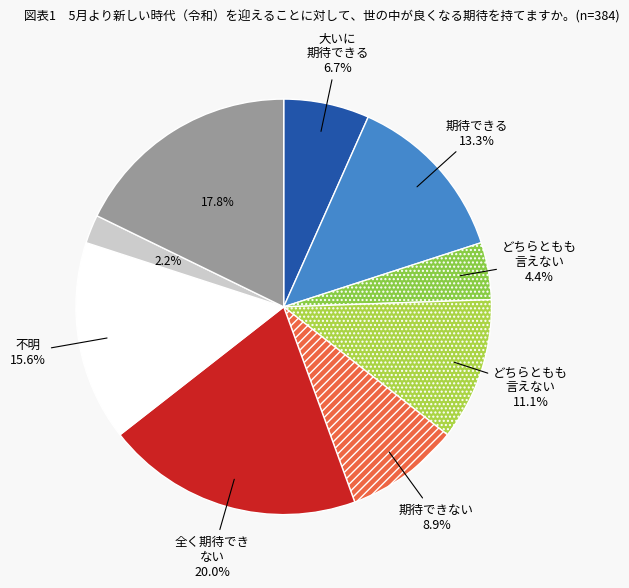

Is there a majority slice in this chart?

No